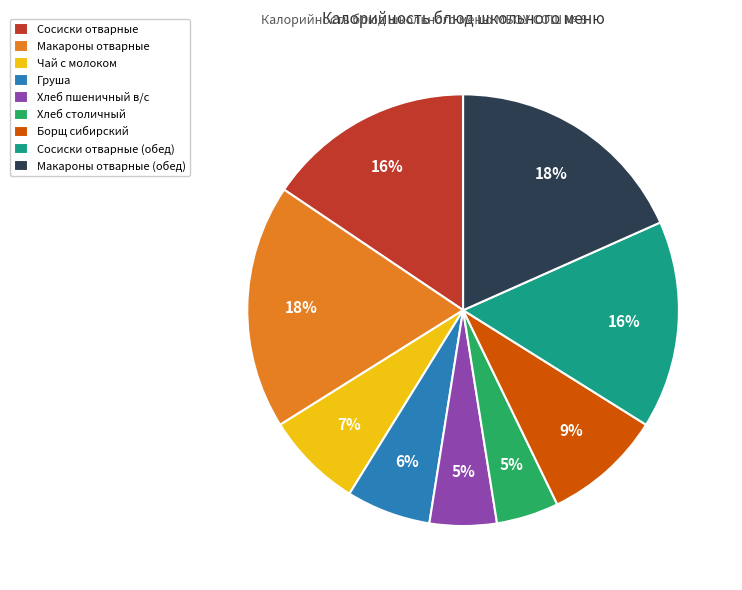

Does any single category account for the majority?

No